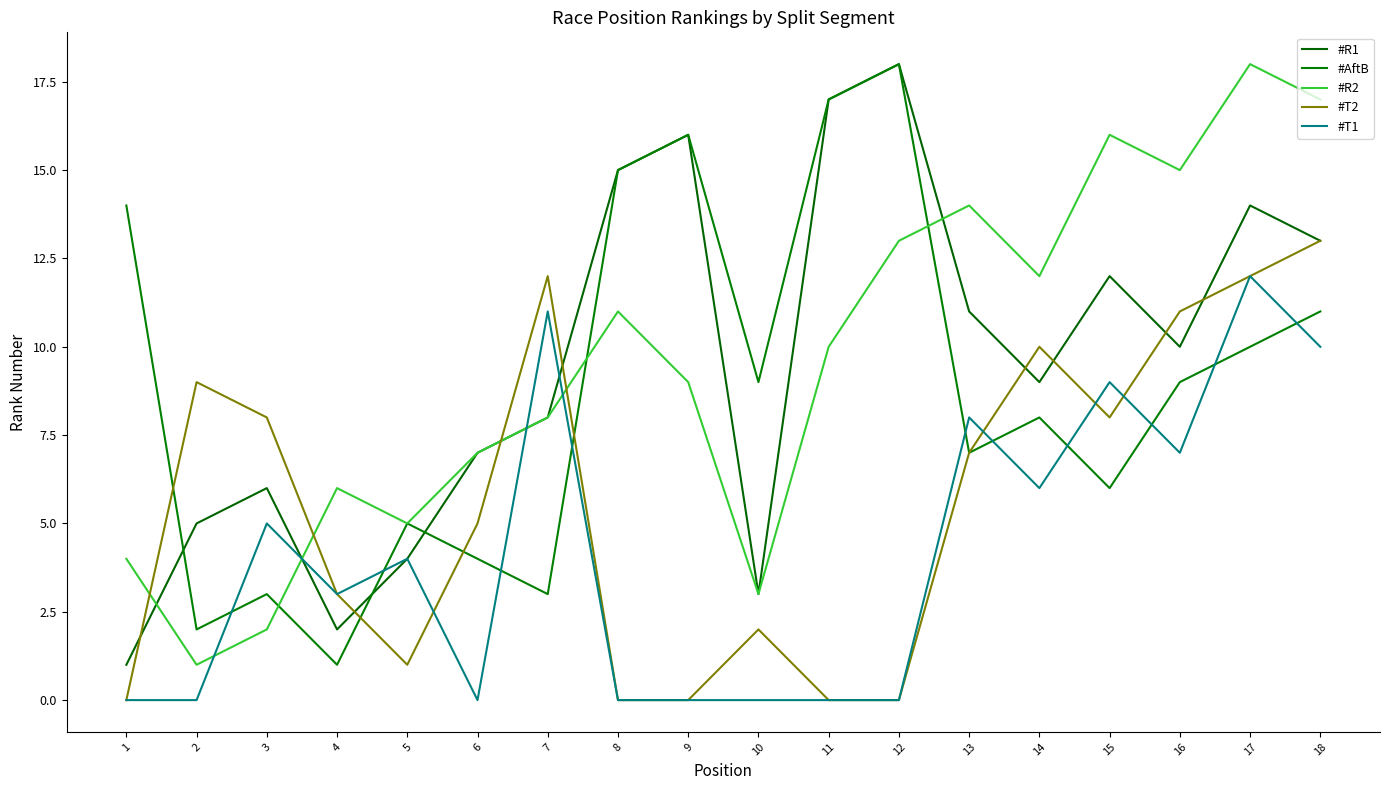

Does the chart display data point markers on the line(s)?

No